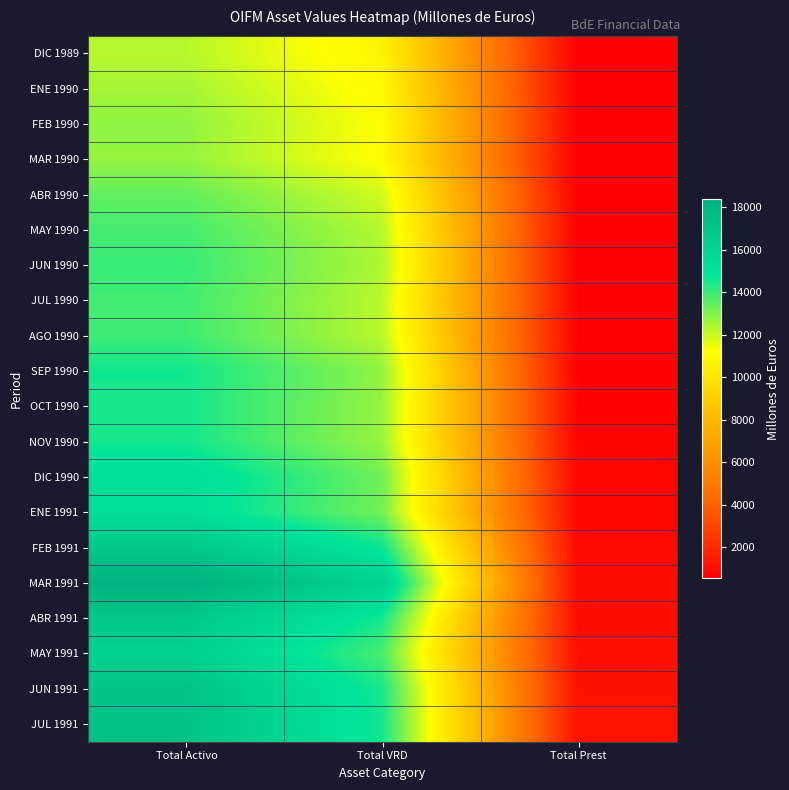

What is the minimum value shown in the chart?

539